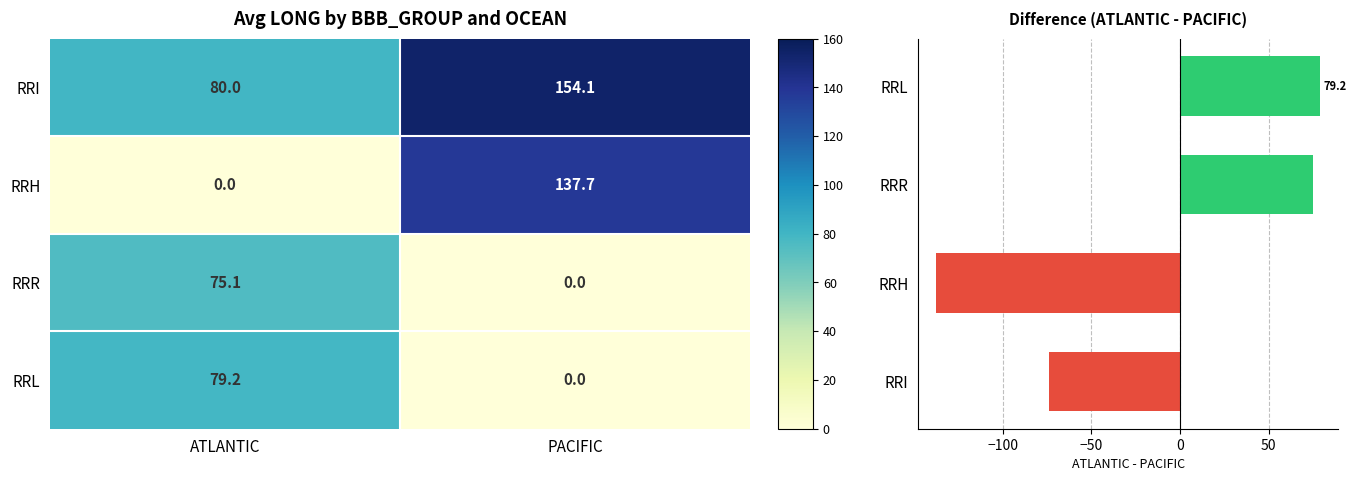

The chart shows a value of -74.1 at RRI. True or false?

True